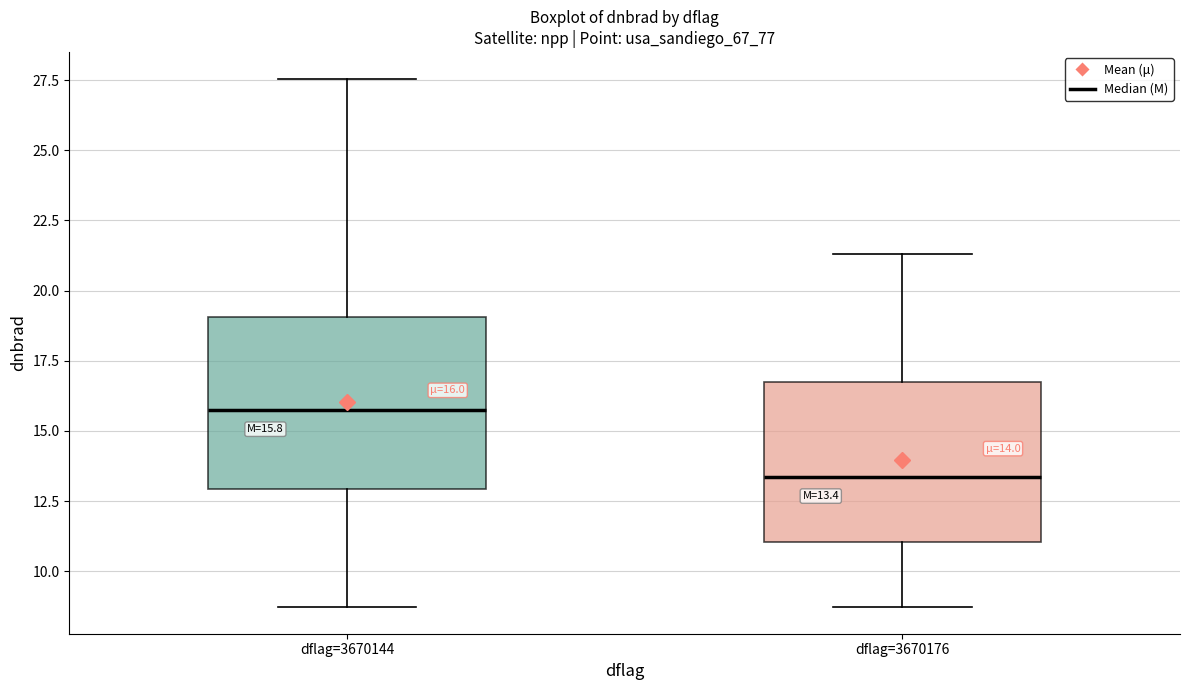

Which box has the highest median line?

dflag=3670144